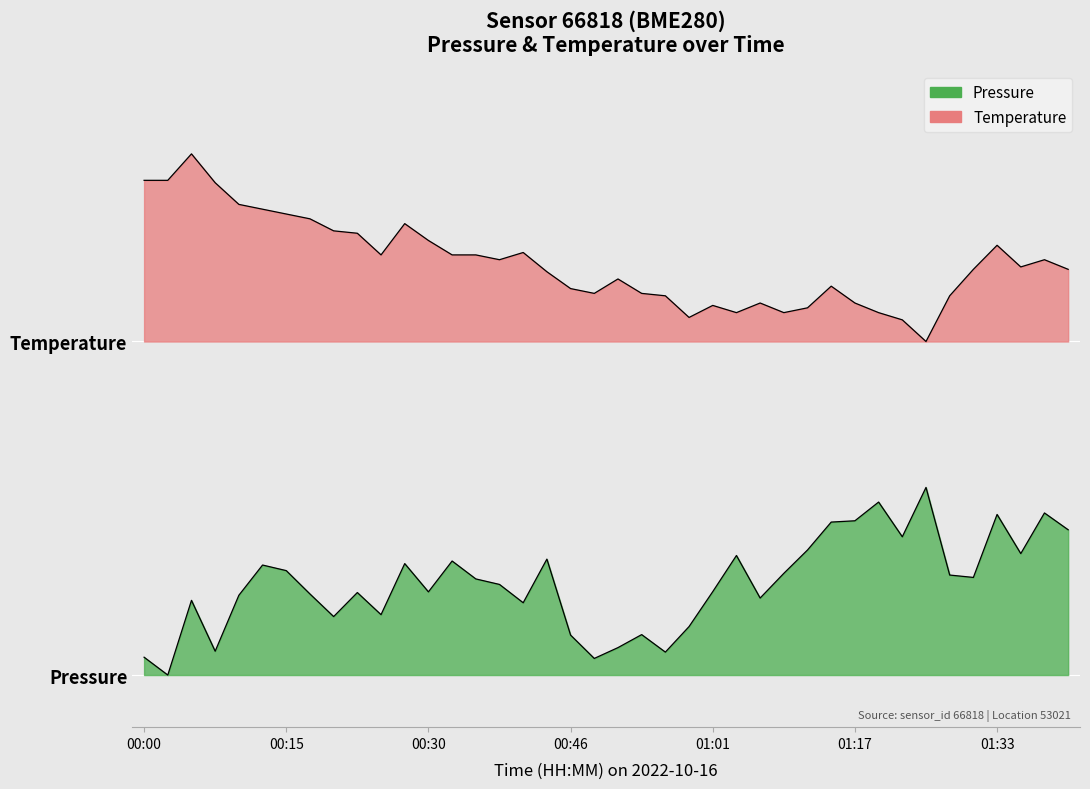

Which series has the largest range (max minus min)?

pressure